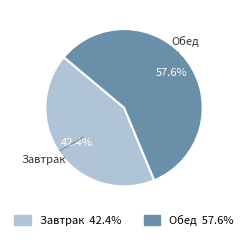

Count the number of slices in the pie.

2